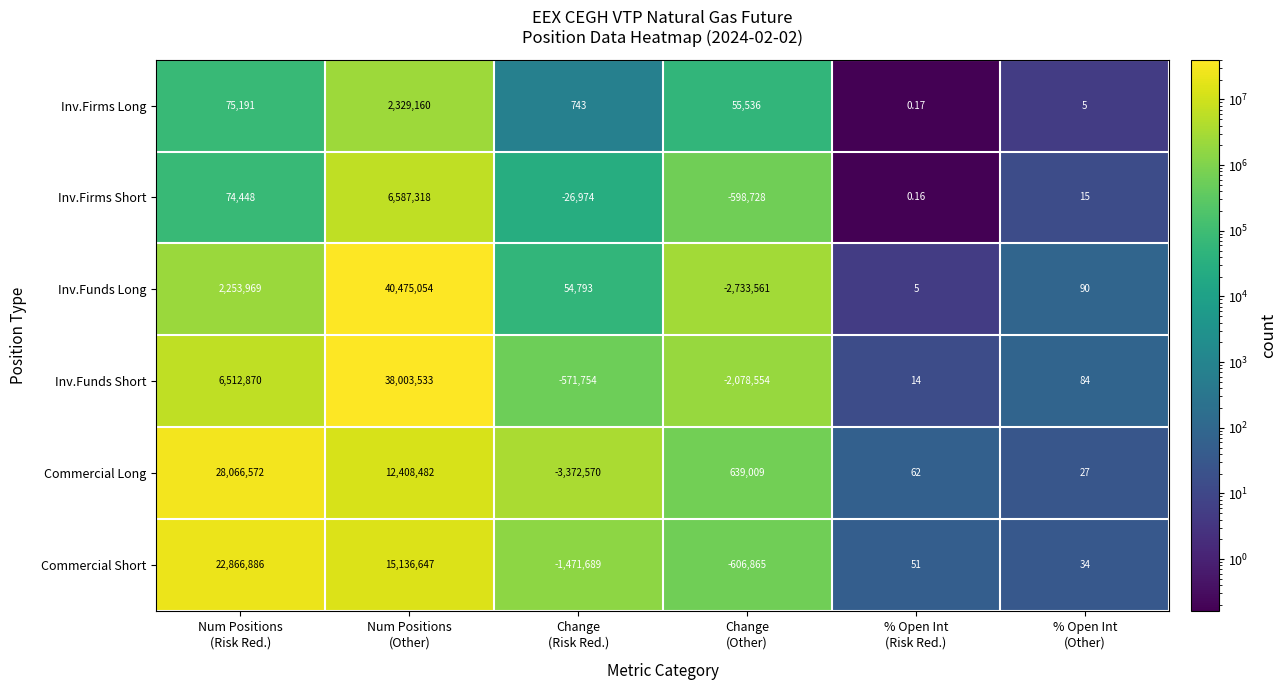

Which series has the largest range (max minus min)?

Inv.Funds Long